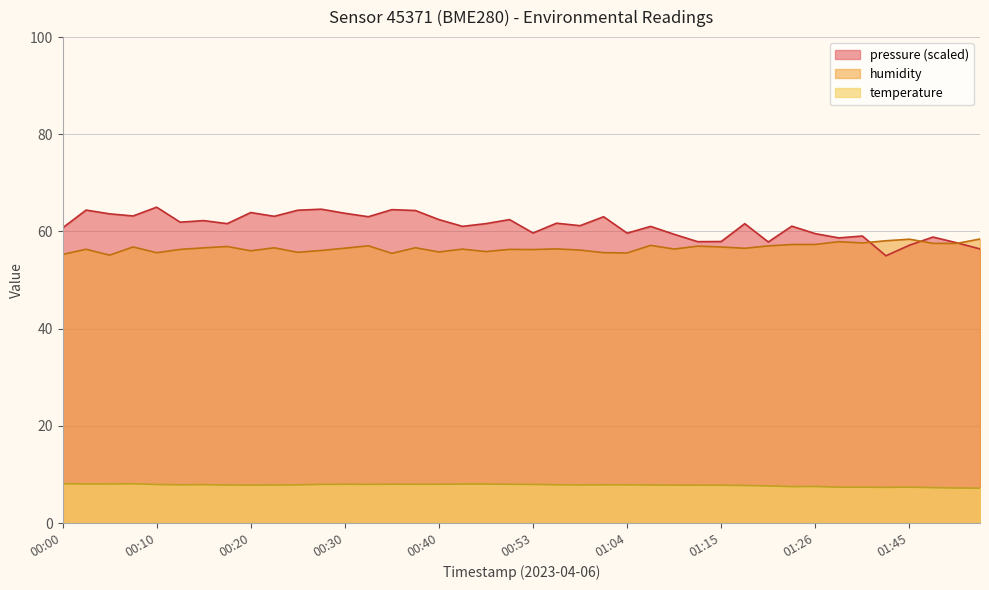

True or false: pressure (scaled) and temperature cross at least once.

False